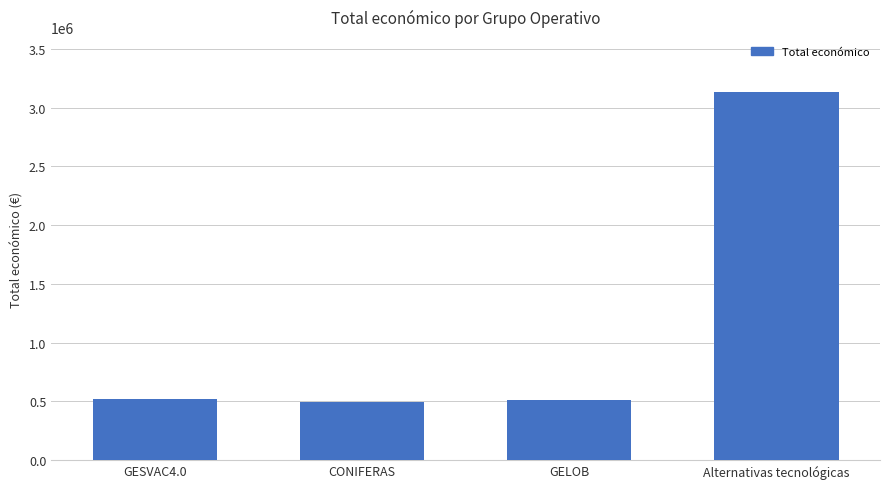

Is it true that the value at GELOB is 511047?

True